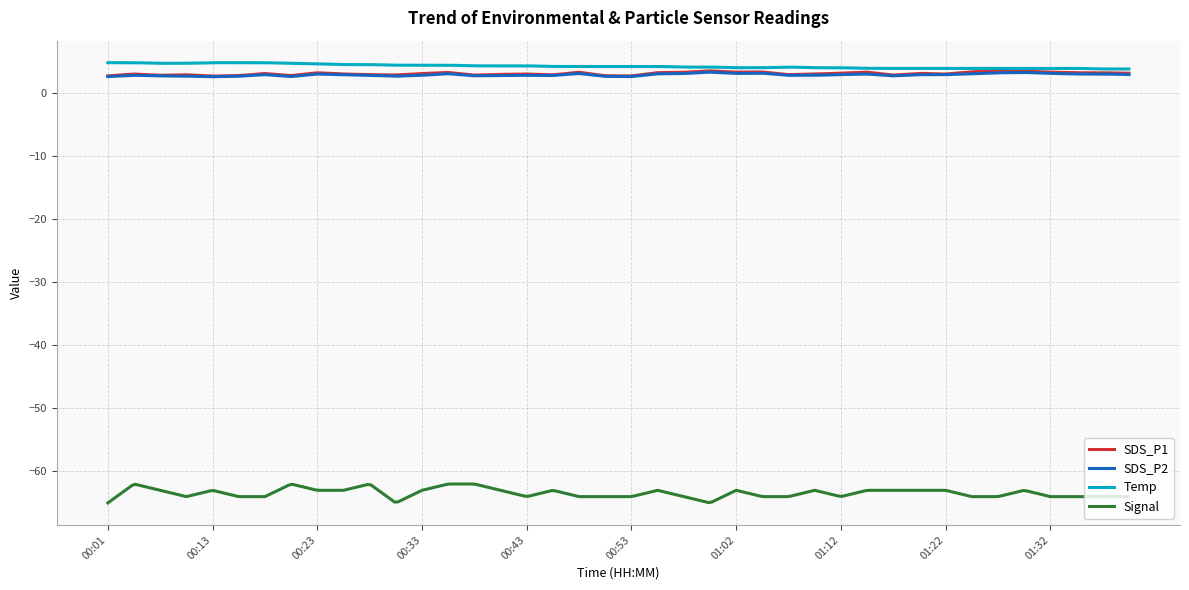

True or false: SDS_P2 and SDS_P1 intersect in this chart.

False